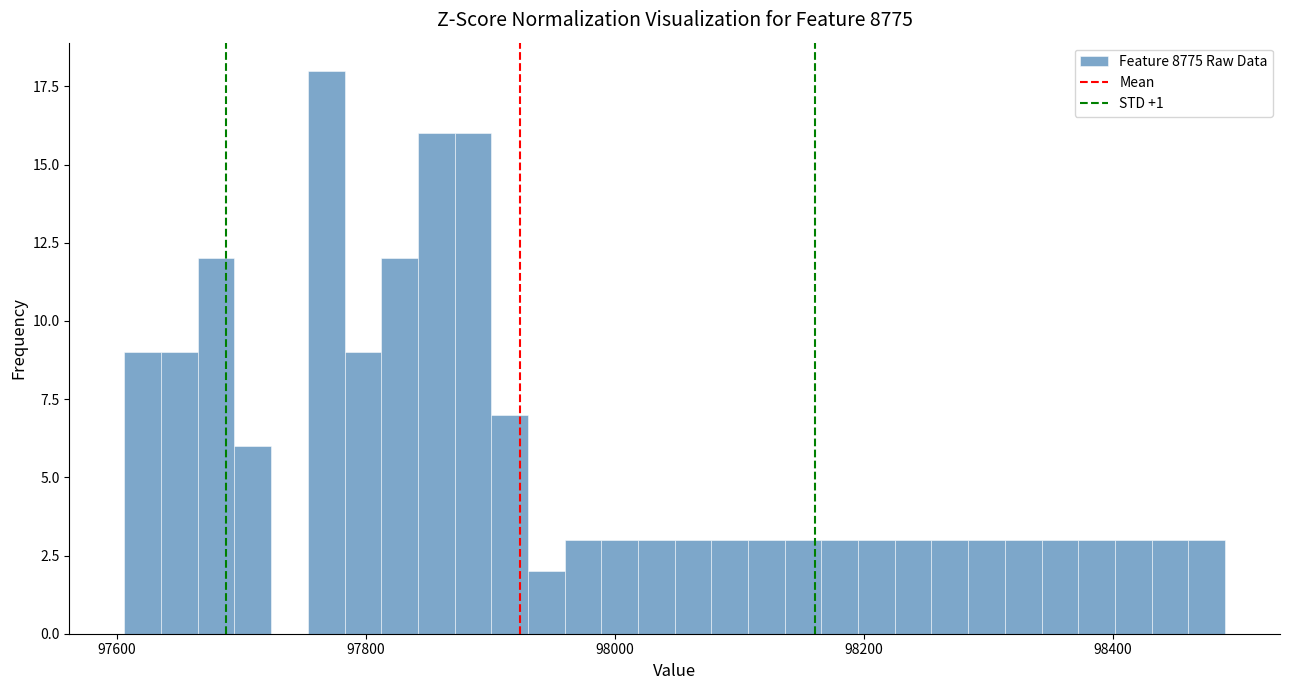

Around what value on the x-axis is the tallest bar? Give the approximate position of its centre, as read against the axis.

97760